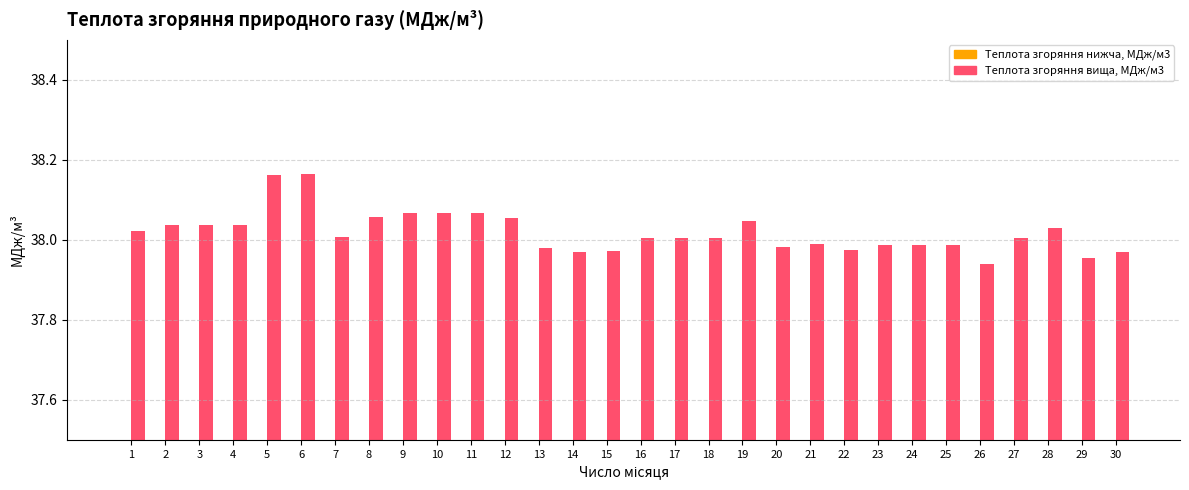

How many data points in Теплота згоряння вища, МДж/м3 are less than 38?

12